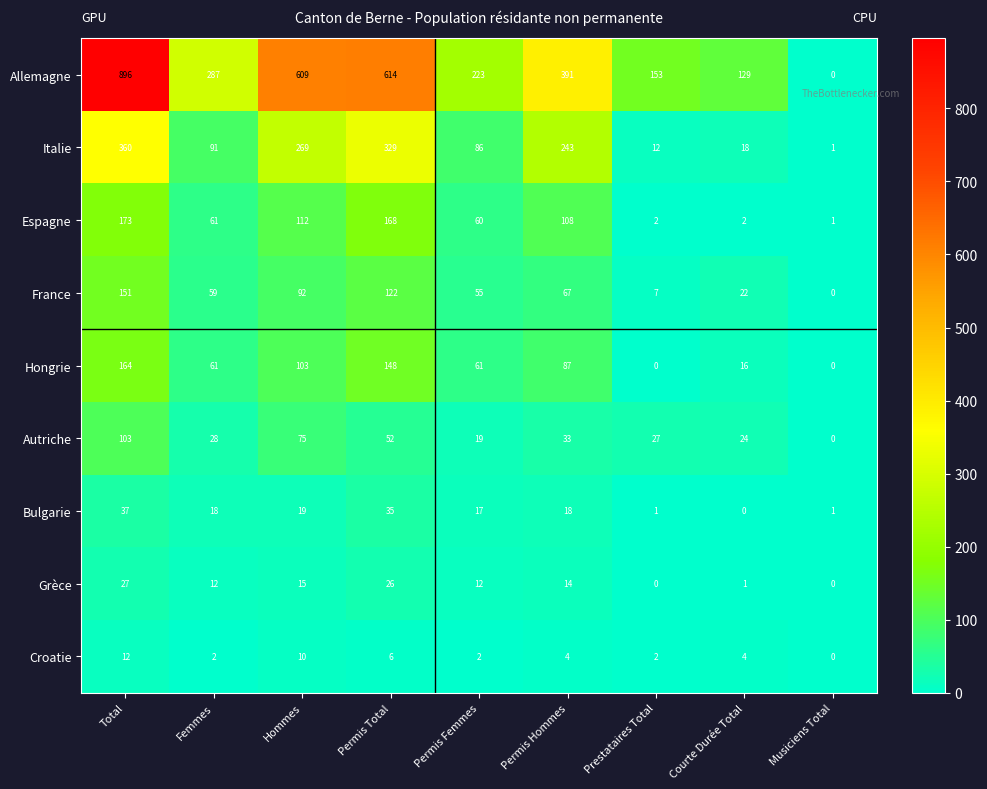

Rank the series by their maximum value, from lowest to highest.

Croatie, Grèce, Bulgarie, Autriche, France, Hongrie, Espagne, Italie, Allemagne